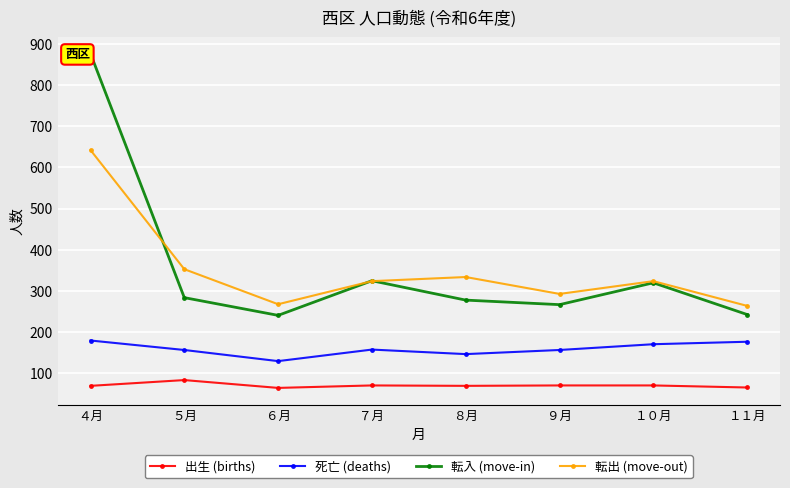

What is the total value across all series at ７月?

878